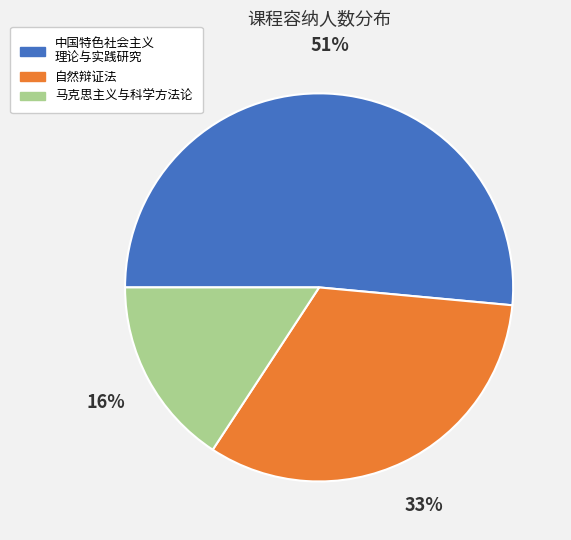

Is there any slice that represents more than half of the pie?

Yes